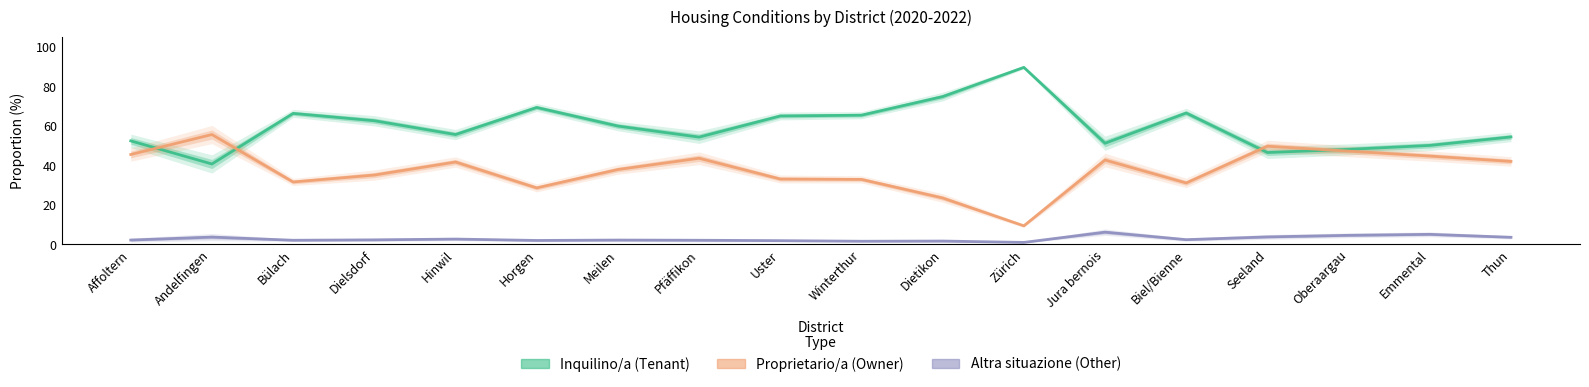

Reading left to right, list all the values displayed in this chart.

Inquilino/a (Tenant): Affoltern=52.4	Andelfingen=40.7	Bülach=66.3	Dielsdorf=62.6	Hinwil=55.6	Horgen=69.3	Meilen=59.9	Pfäffikon=54.3	Uster=65.0	Winterthur=65.4	Dietikon=74.8	Zürich=89.6	Jura bernois=51.2	Biel/Bienne=66.5	Seeland=46.5	Oberaargau=48.1	Emmental=50.1	Thun=54.4
Proprietario/a (Owner): Affoltern=45.5	Andelfingen=55.6	Bülach=31.6	Dielsdorf=35.1	Hinwil=41.7	Horgen=28.6	Meilen=37.9	Pfäffikon=43.6	Uster=33.1	Winterthur=32.9	Dietikon=23.5	Zürich=9.4	Jura bernois=42.7	Biel/Bienne=31.1	Seeland=49.7	Oberaargau=47.2	Emmental=44.7	Thun=42.0
Altra situazione (Other): Affoltern=2.2	Andelfingen=3.7	Bülach=2.1	Dielsdorf=2.3	Hinwil=2.7	Horgen=2.0	Meilen=2.2	Pfäffikon=2.1	Uster=1.9	Winterthur=1.6	Dietikon=1.7	Zürich=1.0	Jura bernois=6.2	Biel/Bienne=2.4	Seeland=3.8	Oberaargau=4.6	Emmental=5.1	Thun=3.6